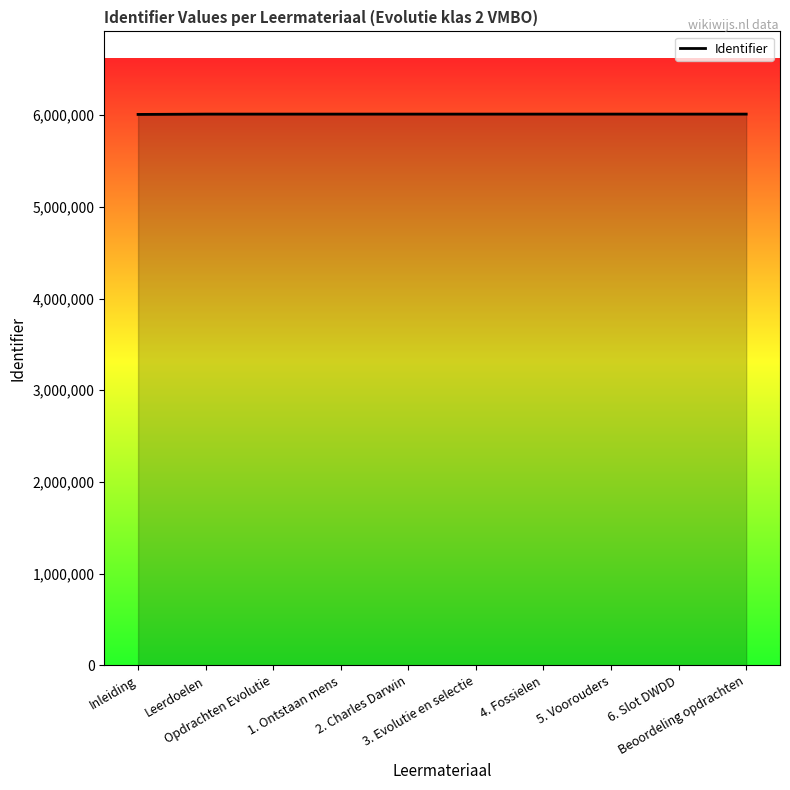

The chart shows a value of 2959833 at 4. Fossielen. True or false?

False